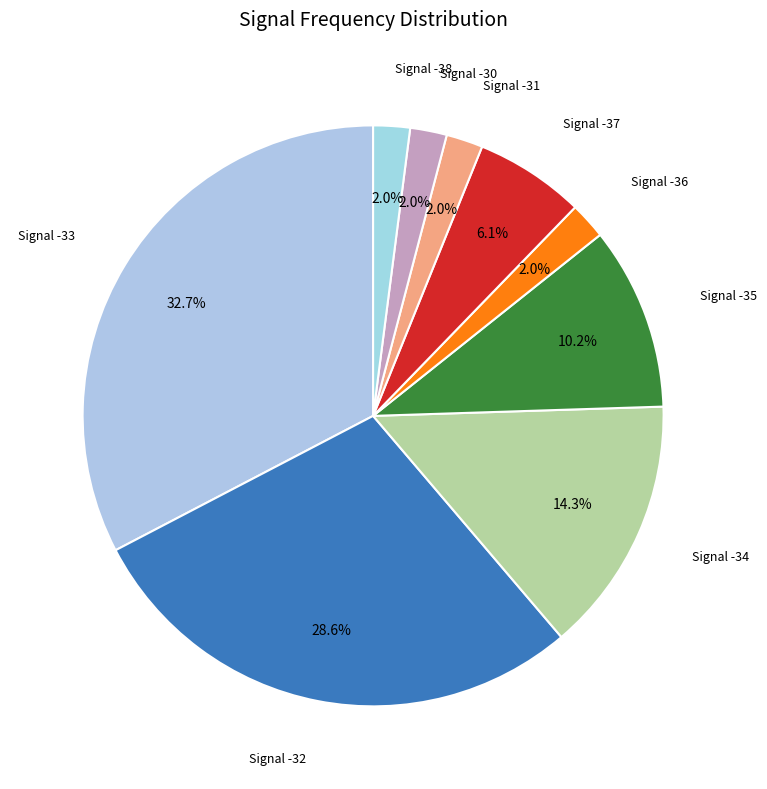

Which slice is the smallest?

-38